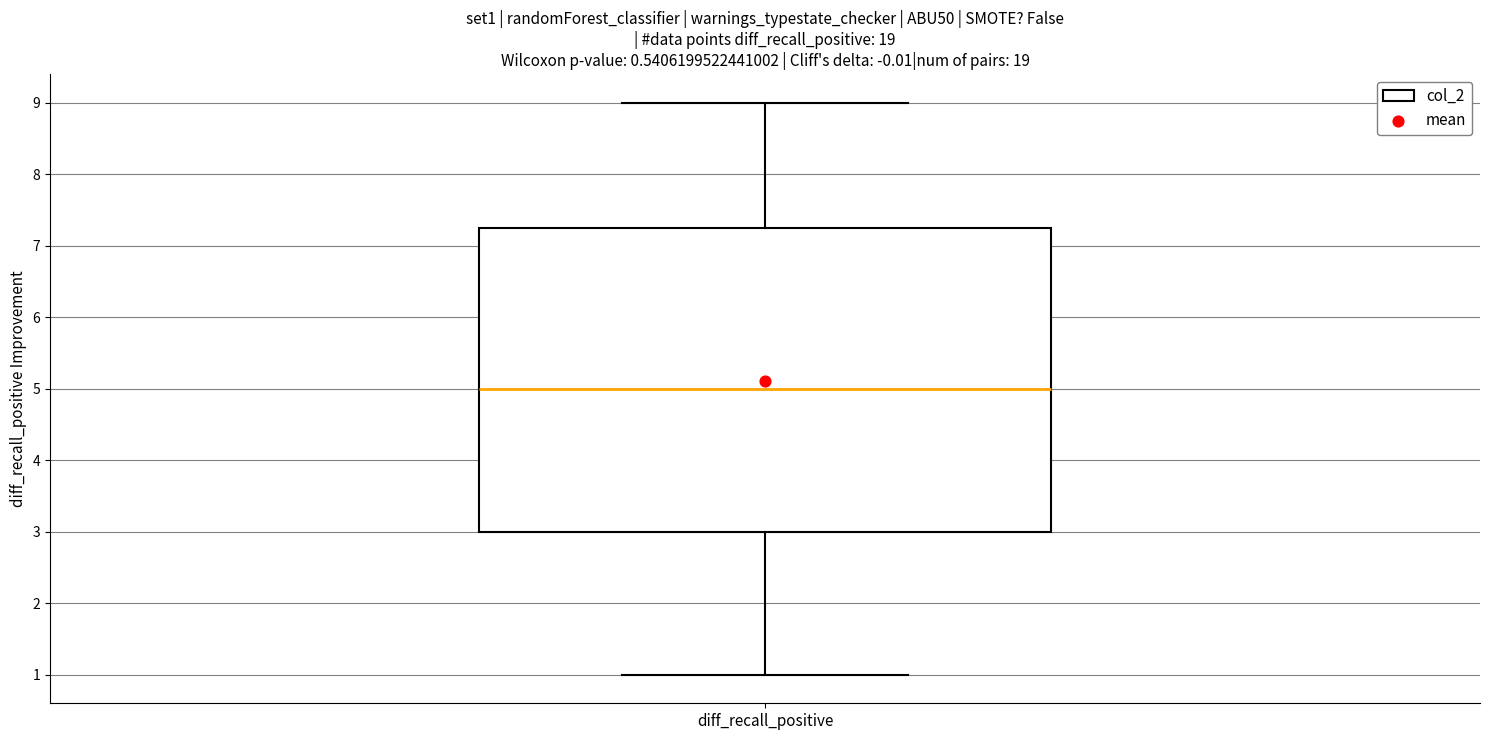

Read this box plot against the y-axis: the position of the median line, the range covered by the box, and the ends of both whiskers. The values are not printed on the chart, so give them approximately, as read against the axis.

median 5.0, box 3.0 to 7.3, whiskers 1.0 to 9.0